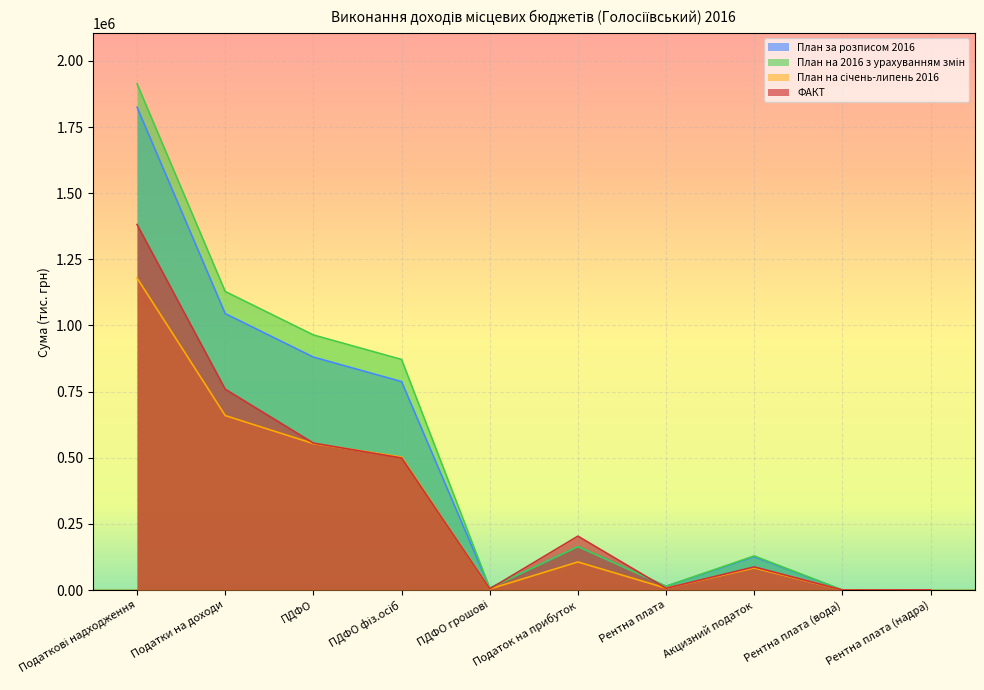

At which label is План за розписом 2016 closest to 912406?

ПДФО